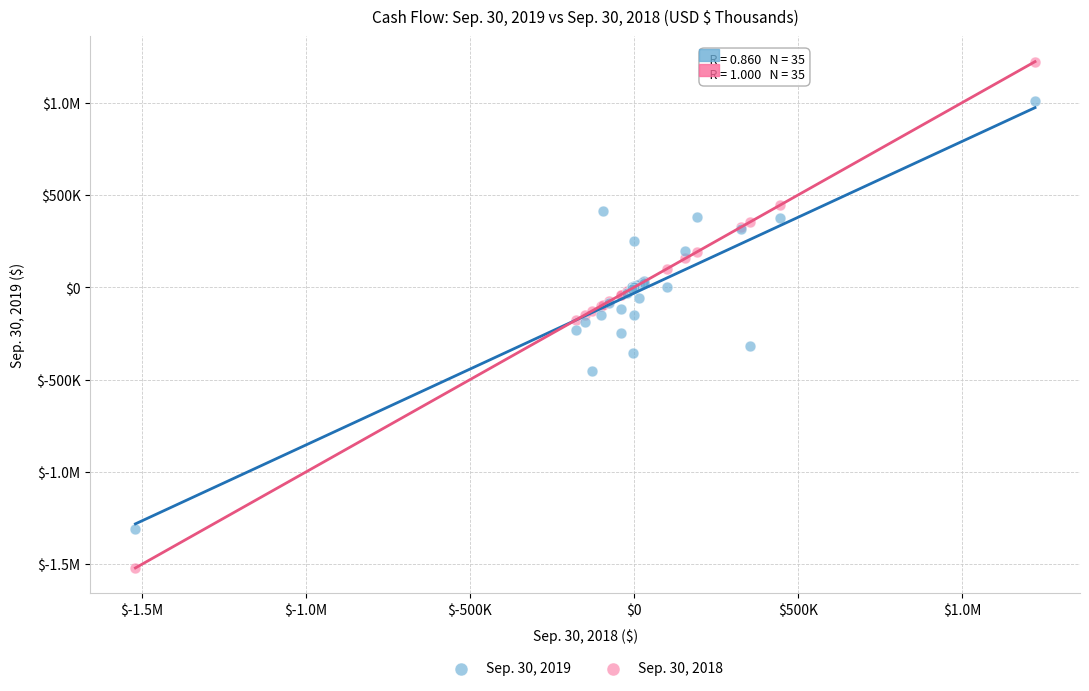

What are all the series names shown in the legend?

Sep. 30, 2019, Sep. 30, 2018